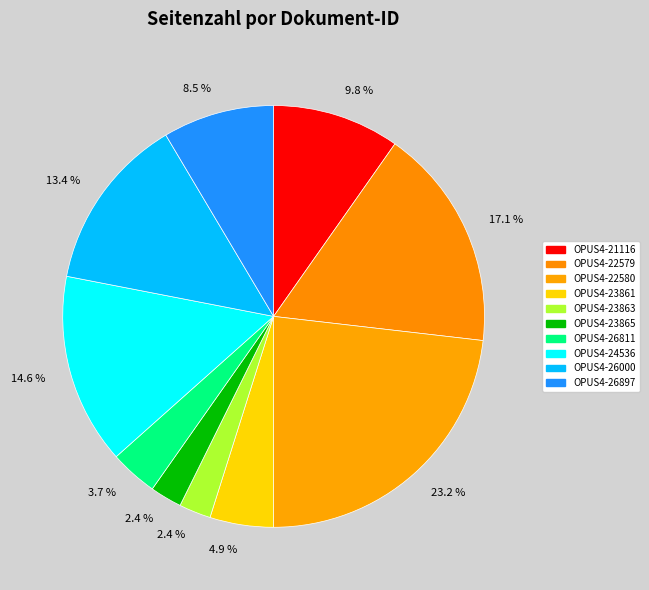

How many segments does this pie chart have?

10